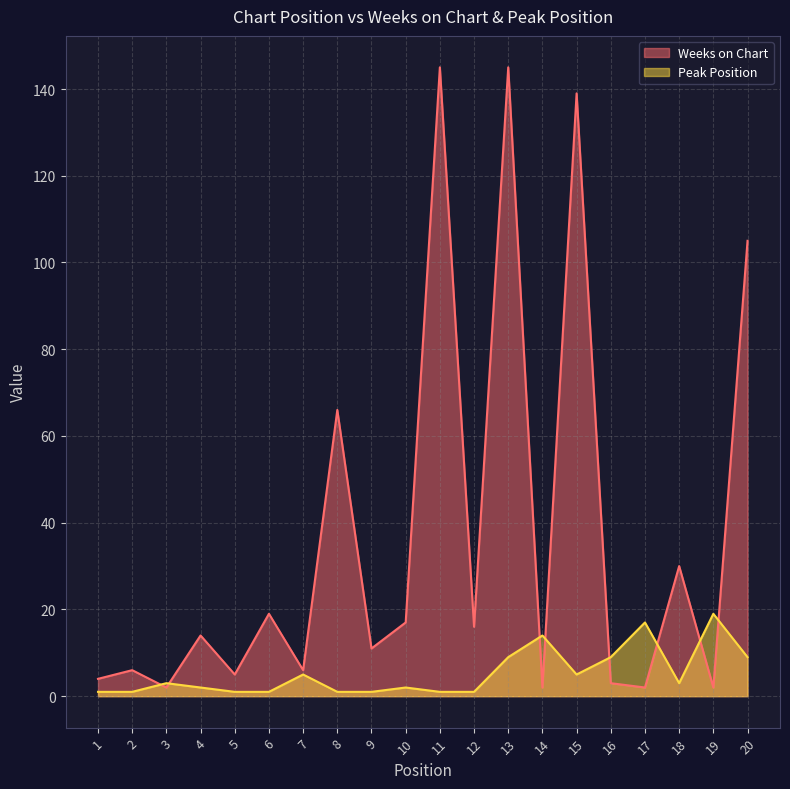

After their last crossing, which series has the higher values: Peak Position or Weeks on Chart?

Weeks on Chart